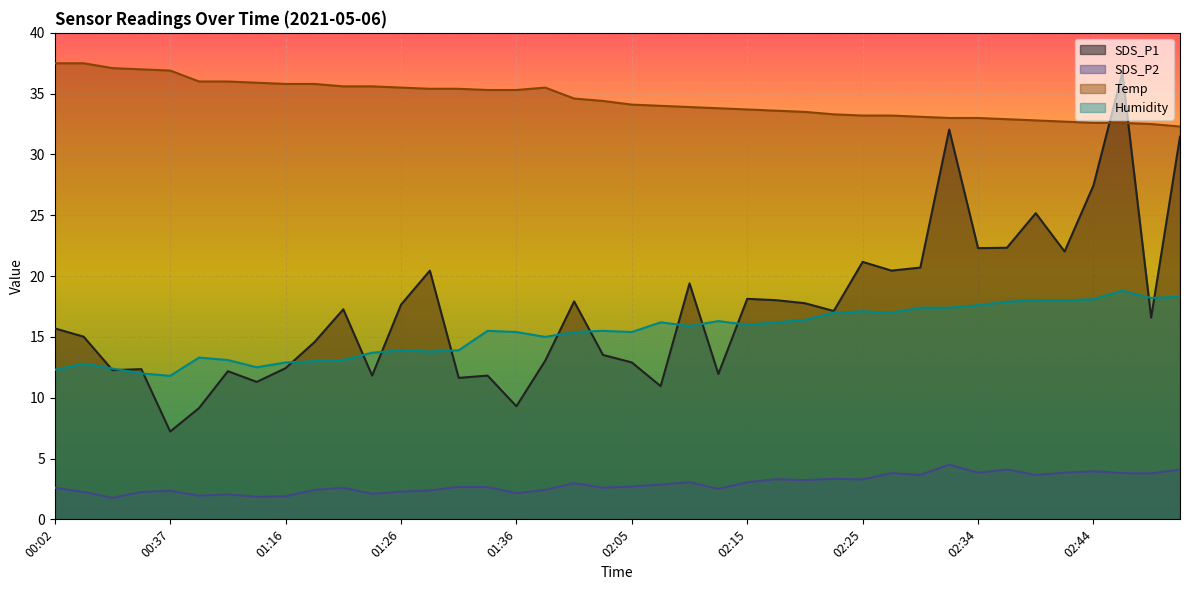

At how many categories does at least one series exceed 25?

40